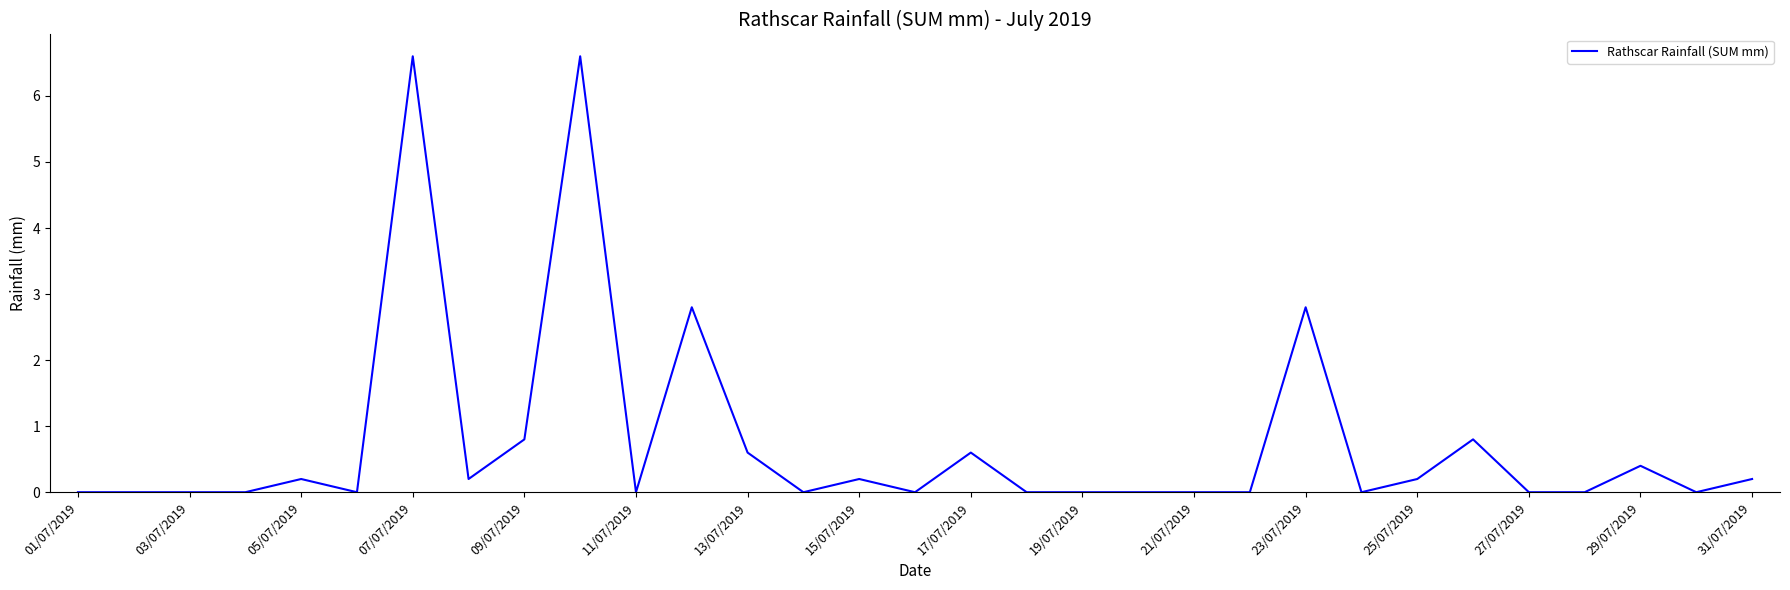

What is the greatest value displayed?

6.6